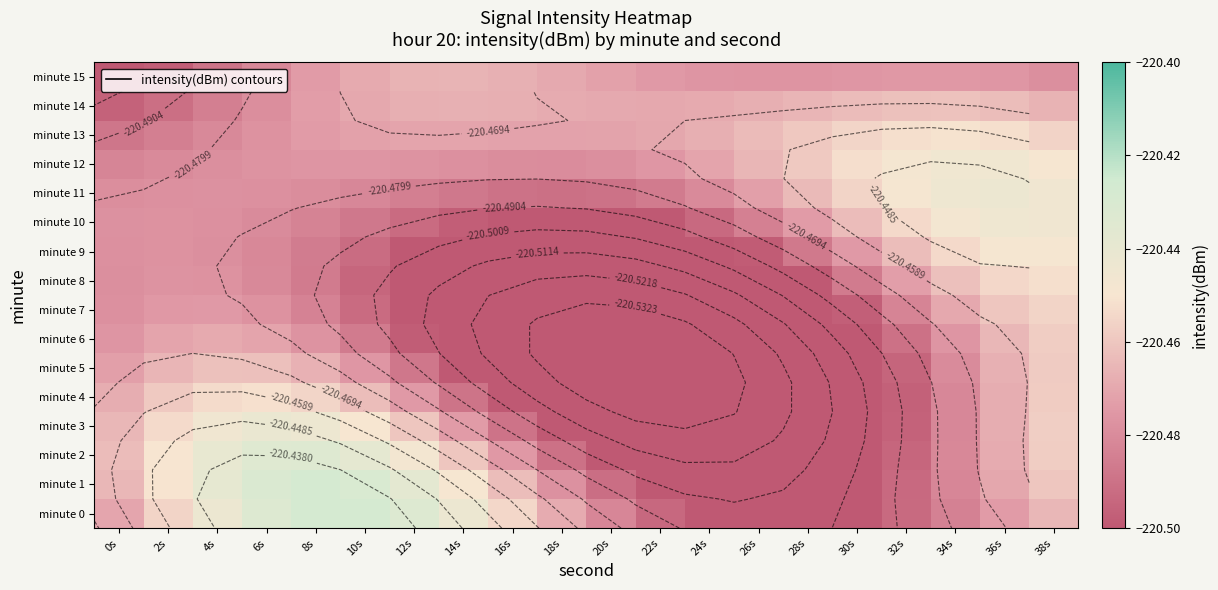

Between 20s and 30s, which is larger?

20s